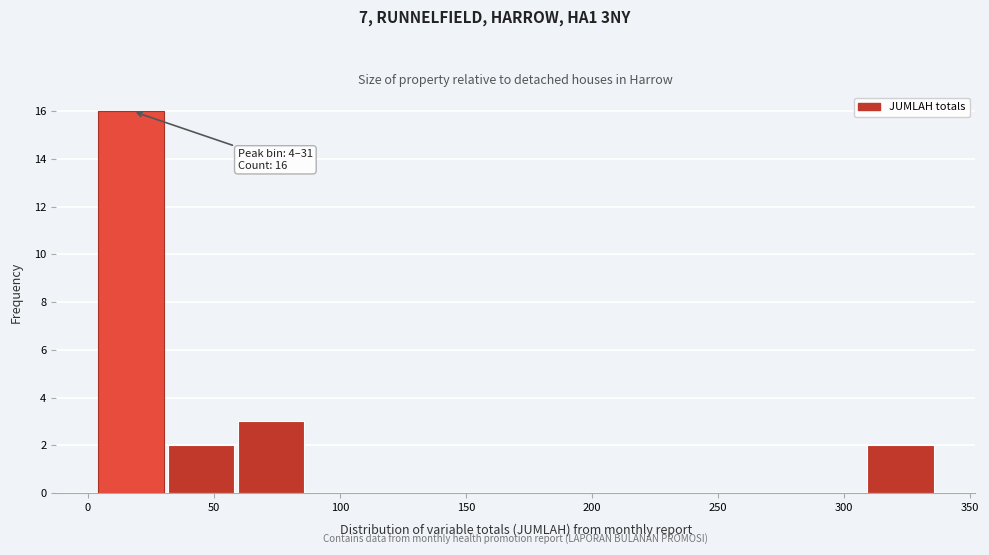

Which range on the x-axis has the tallest bar?

5 to 30